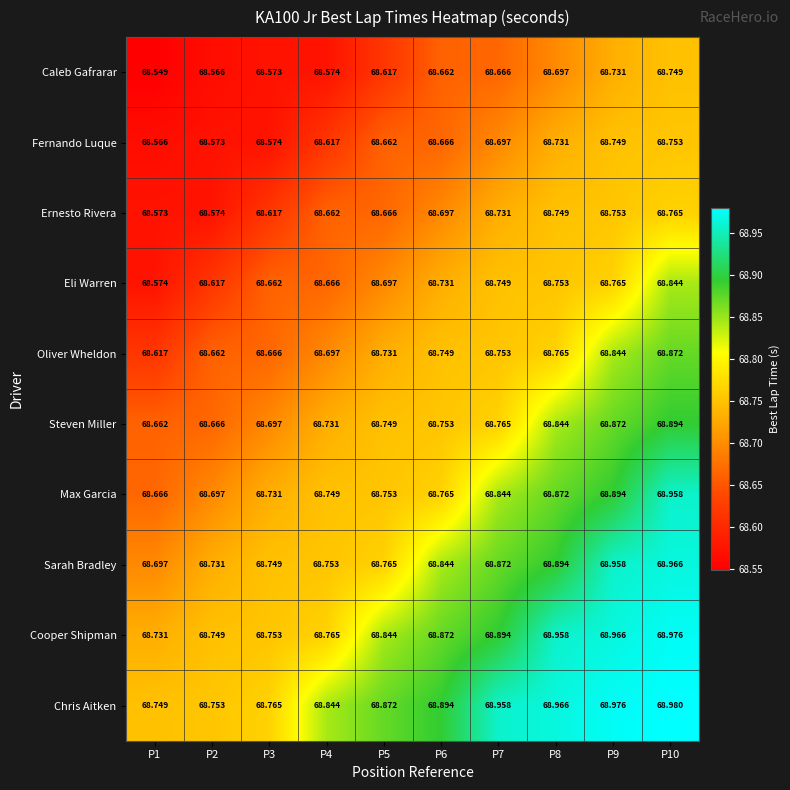

Which series has the widest spread of values?

Max Garcia